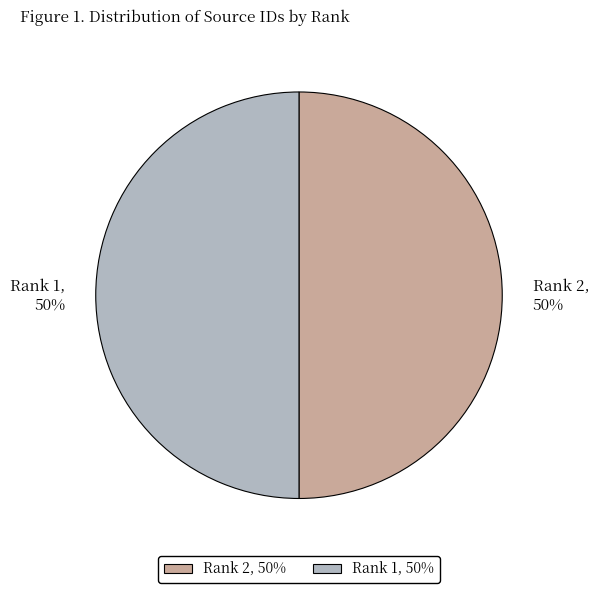

Is the sum of Rank 1, 50% and Rank 2, 50% greater than half?

Yes